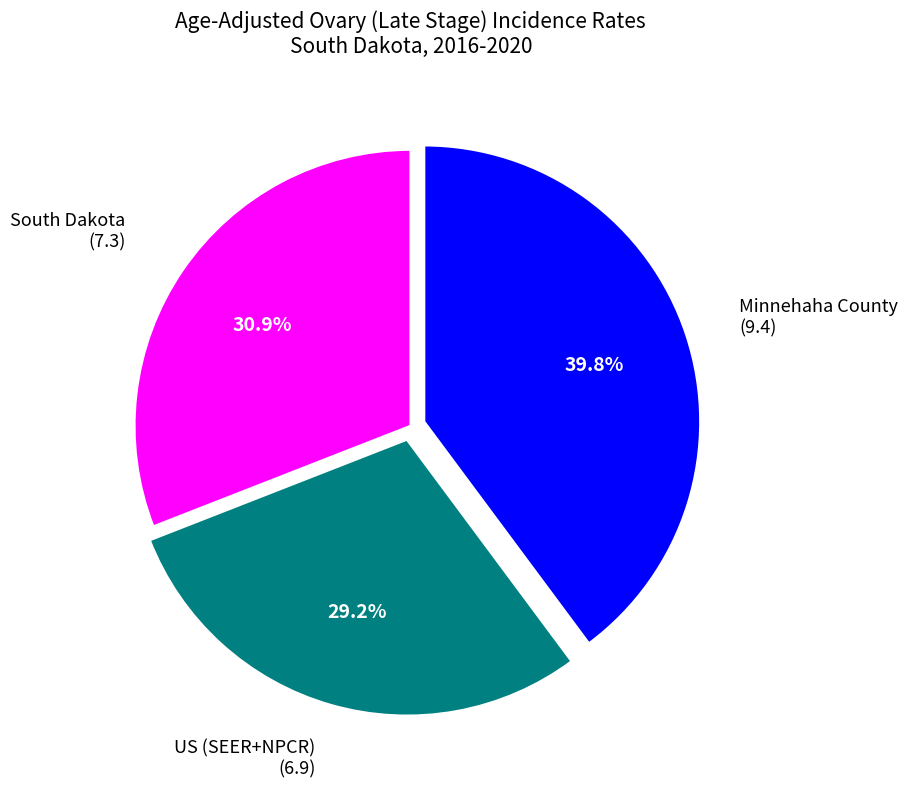

Does any single category account for the majority?

No